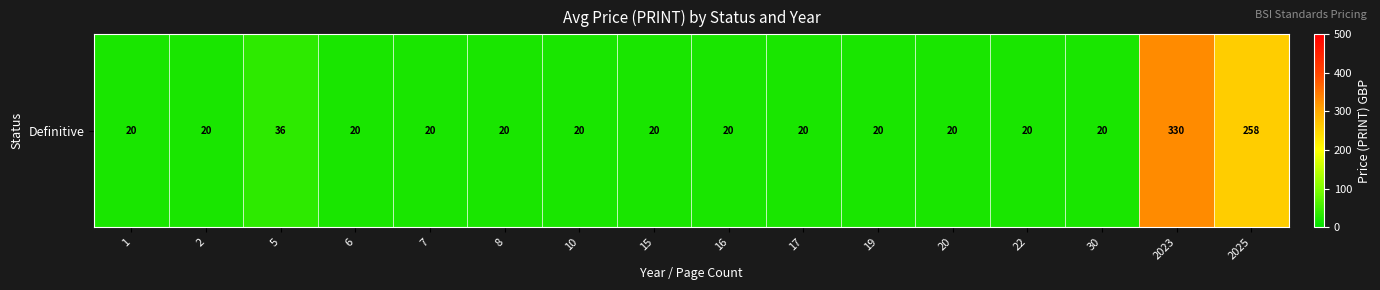

How many values exceed 20?

3